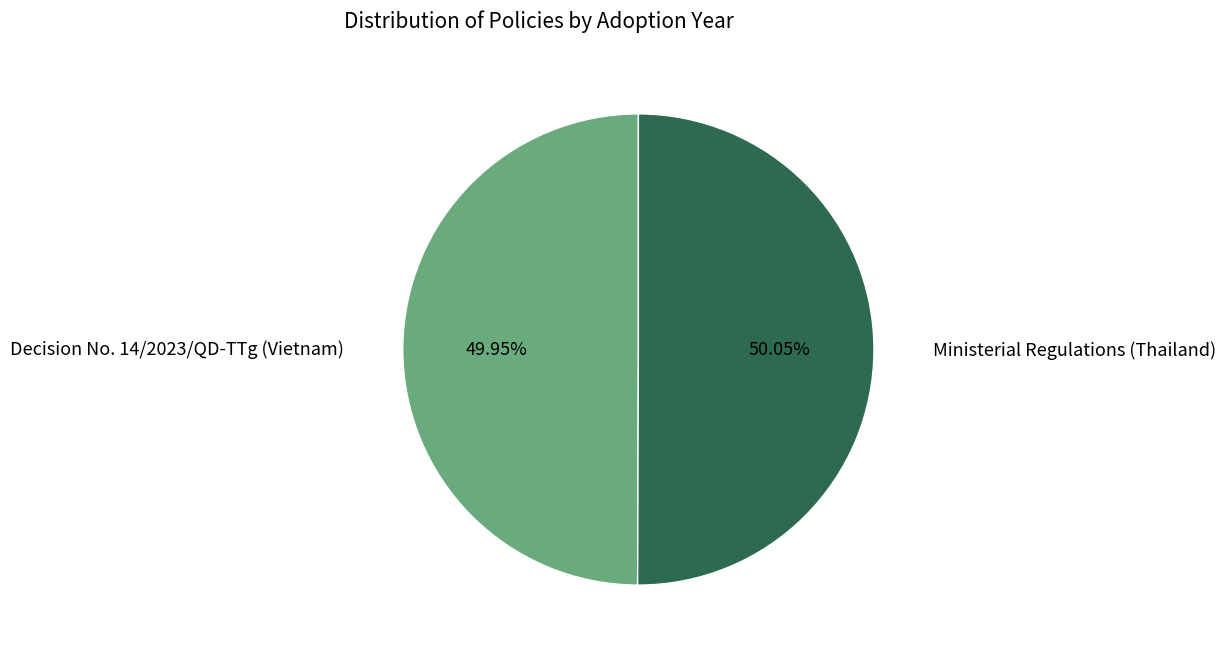

Is there a majority slice in this chart?

Yes